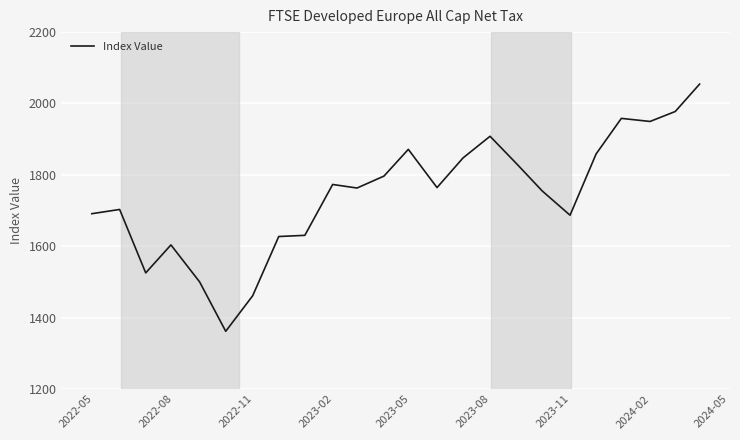

What is the smallest value displayed?

1361.7